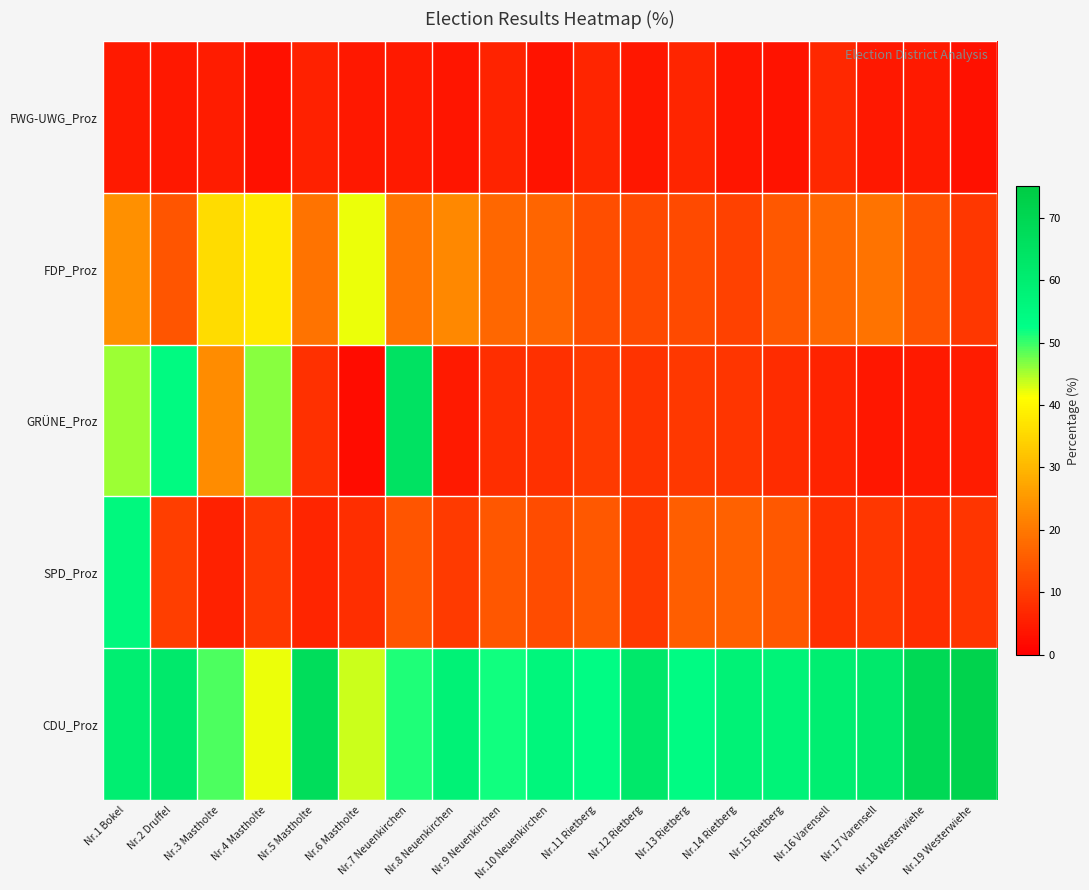

How many categories are shown in the chart?

19